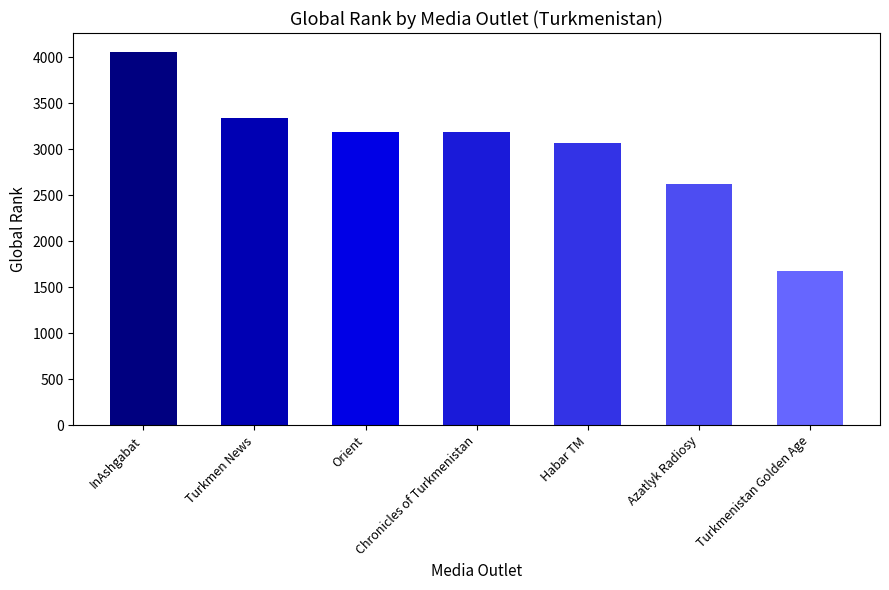

What is the change in value from Habar TM to Azatlyk Radiosy?

-445